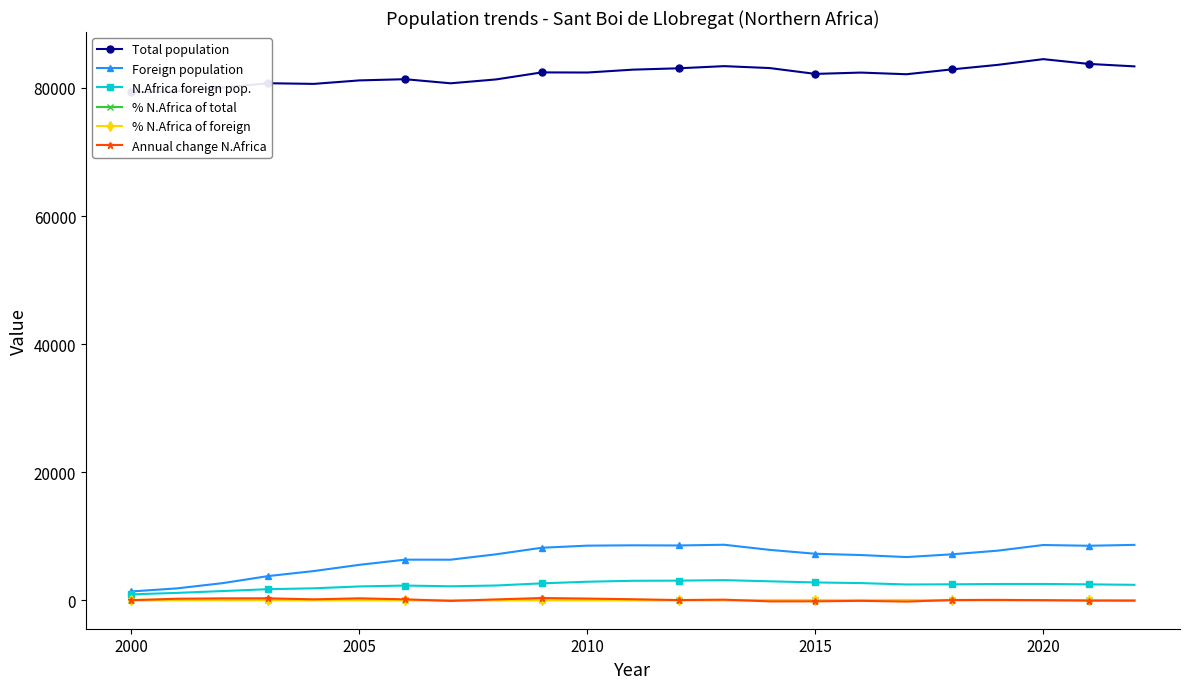

True or false: % N.Africa of total has more than 0 points higher than both neighbors.

True